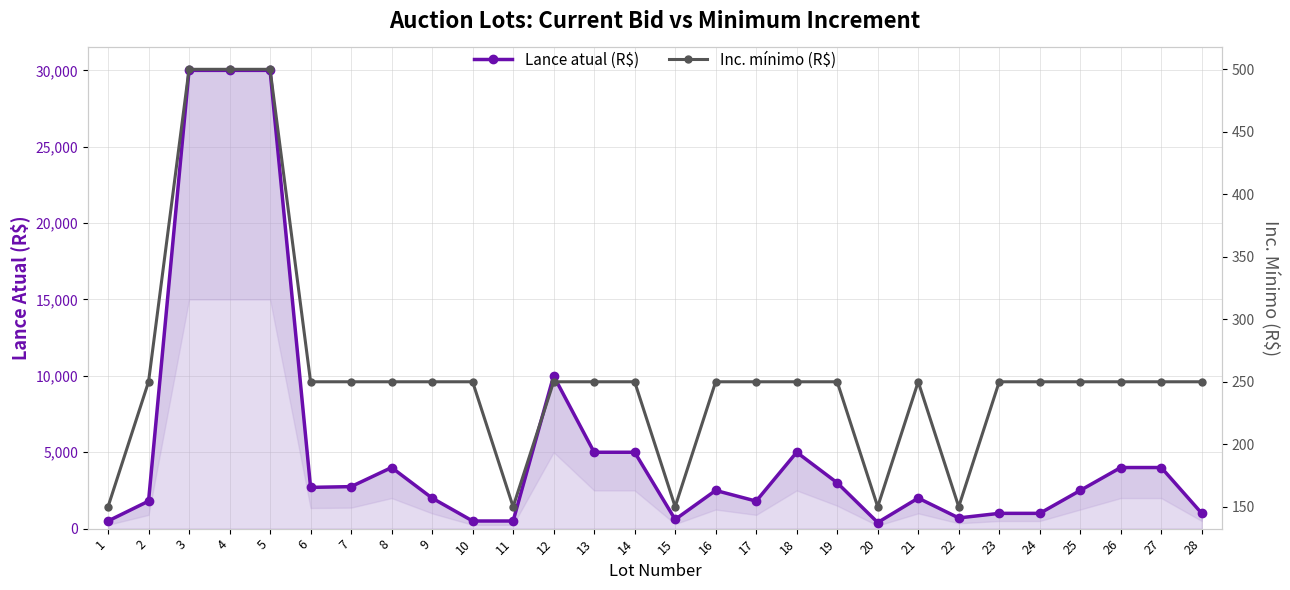

What is the total value across all series at 15?

750